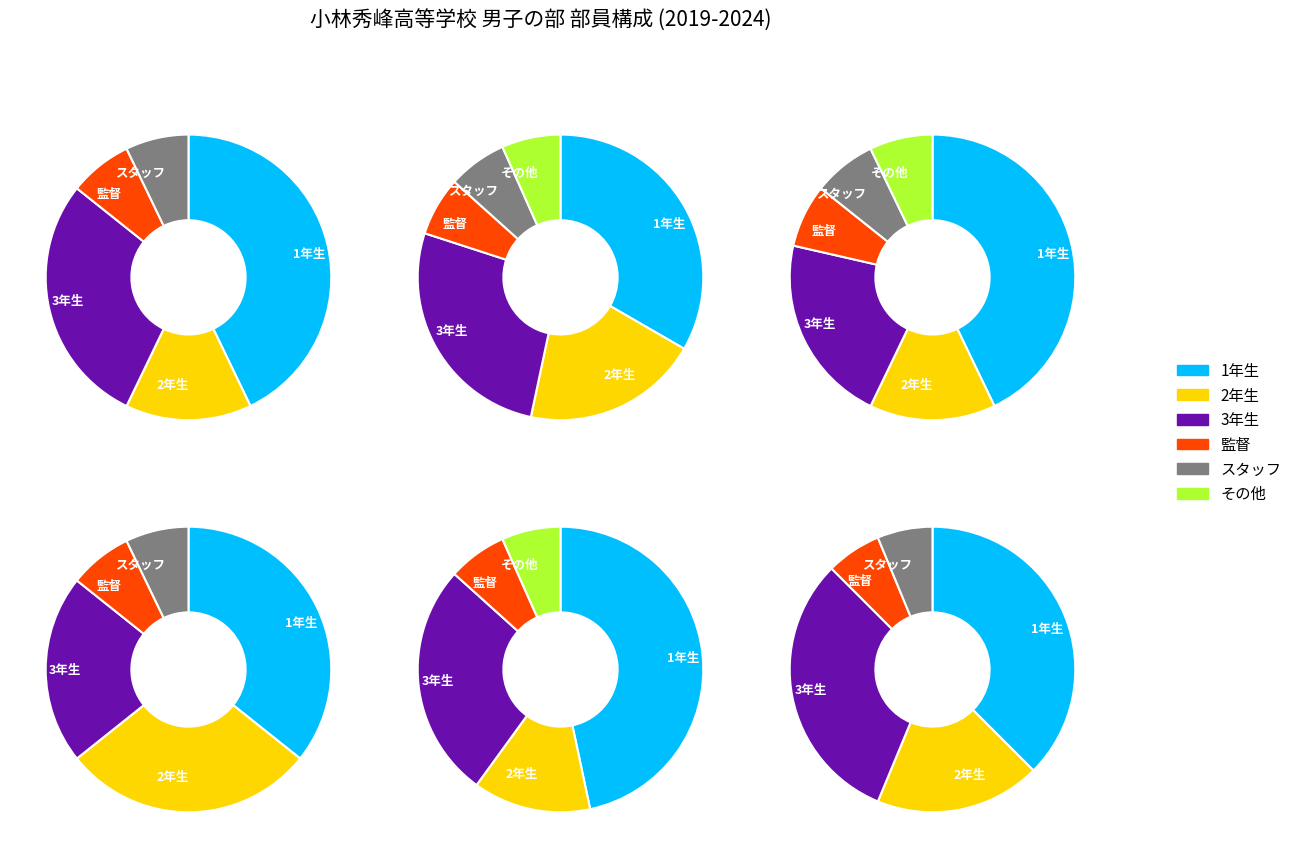

How many segments does this pie chart have?

5